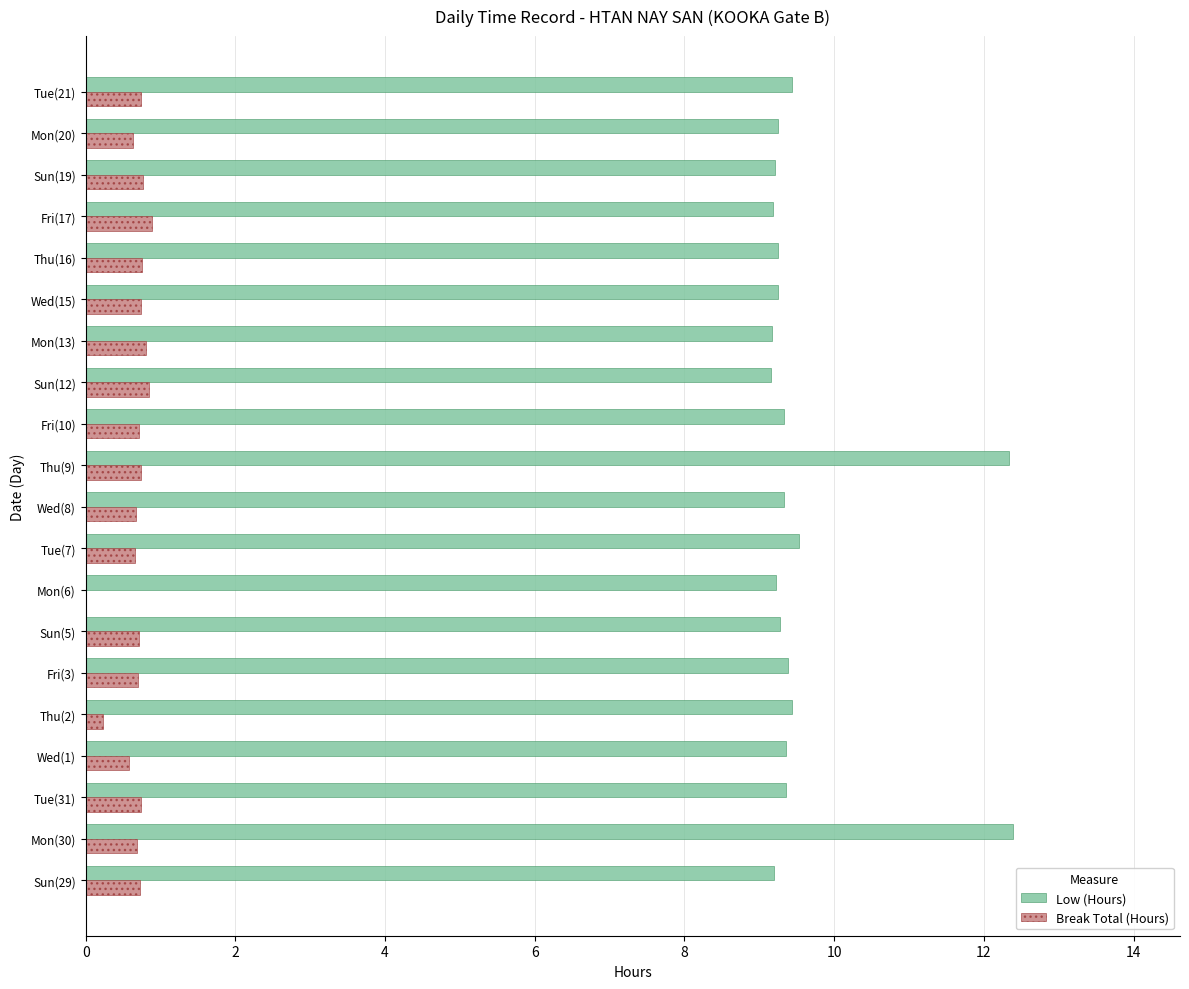

Is it true that Low (Hours) equals 12.8 at Sun(12)?

False